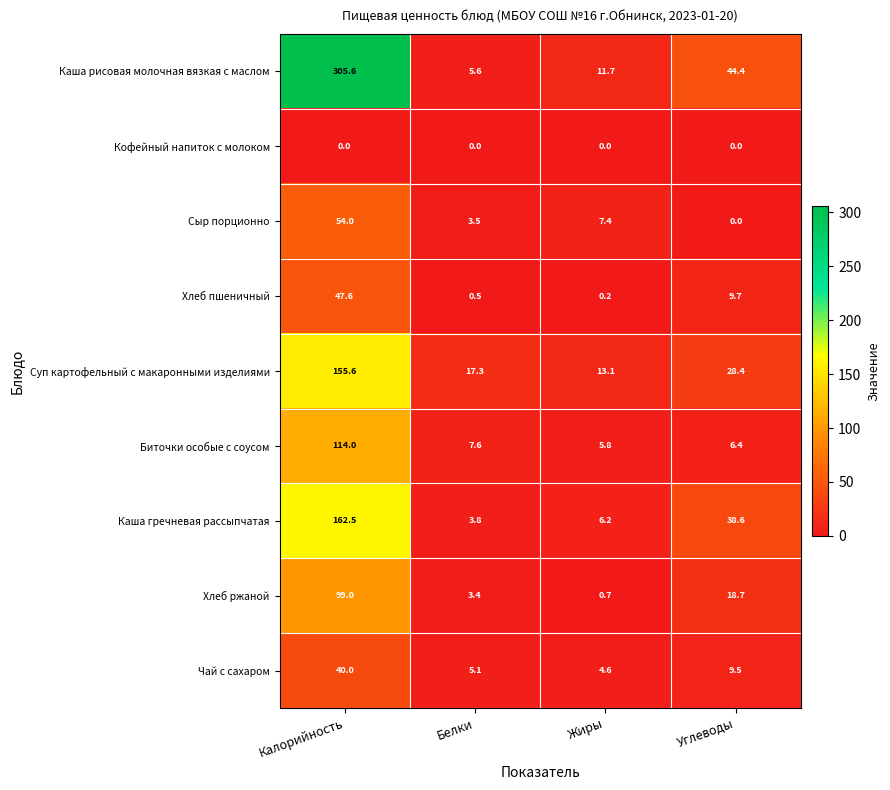

What is the difference between the Каша гречневая рассыпчатая values at Жиры and Белки?

2.4